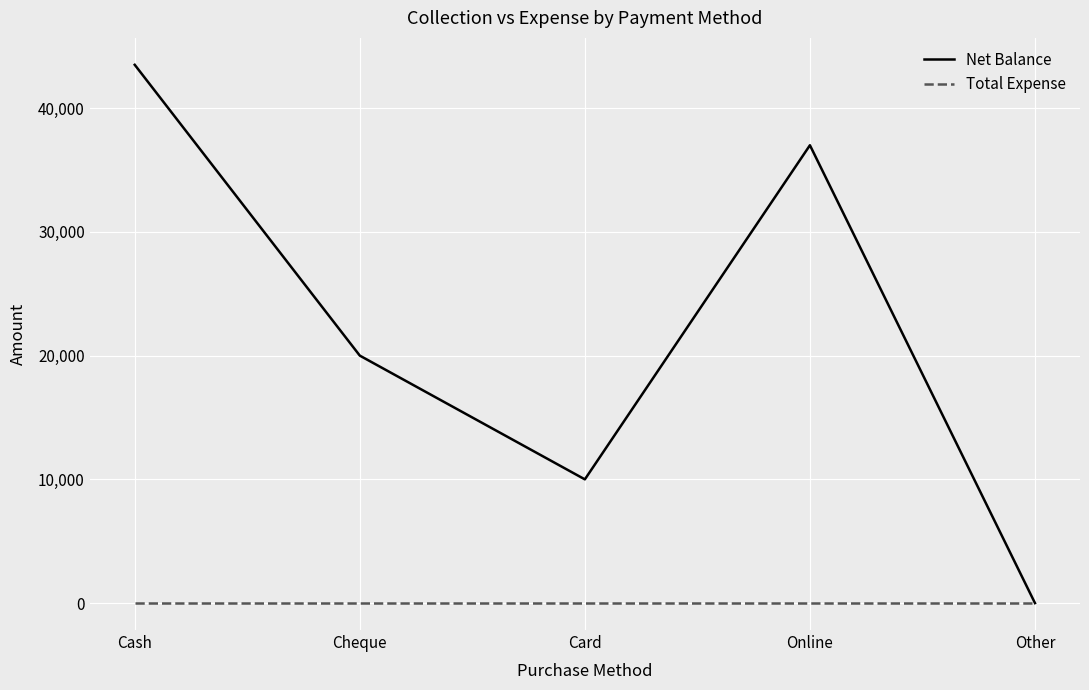

Rank the series by their average value, from lowest to highest.

Total Expense, Net Balance